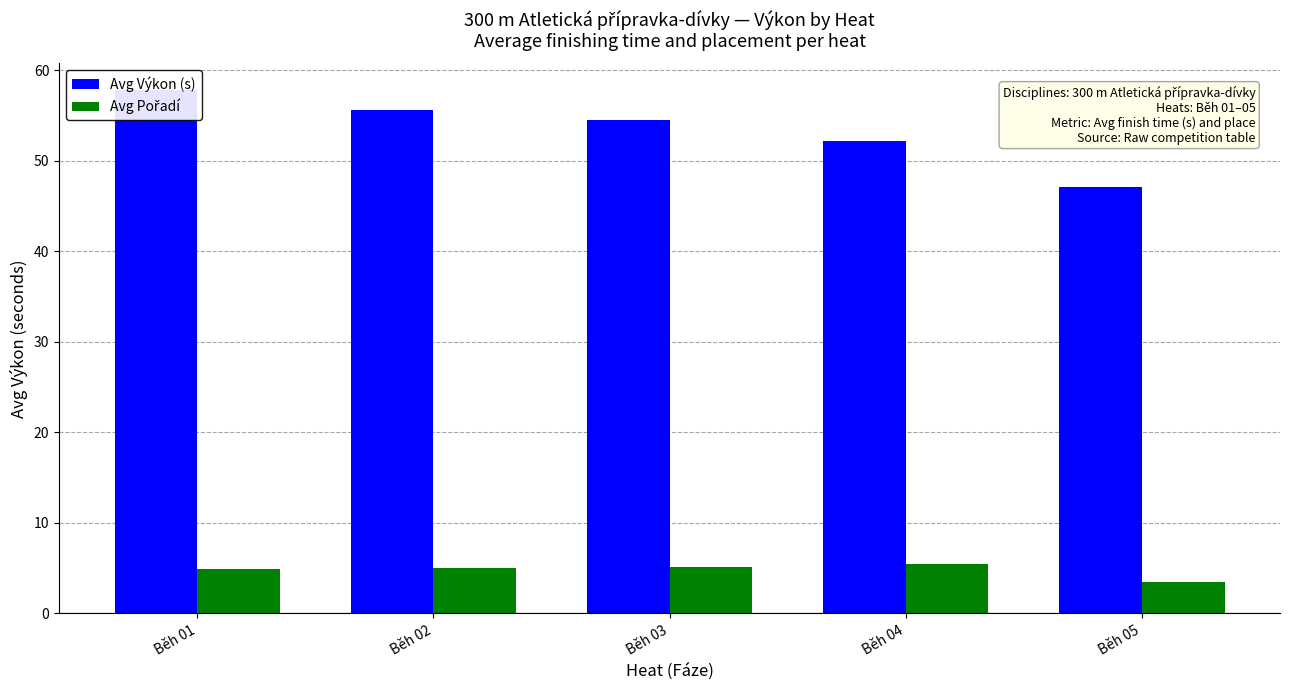

What is the value of the Avg Pořadí bar at the 1st from the left?

4.9